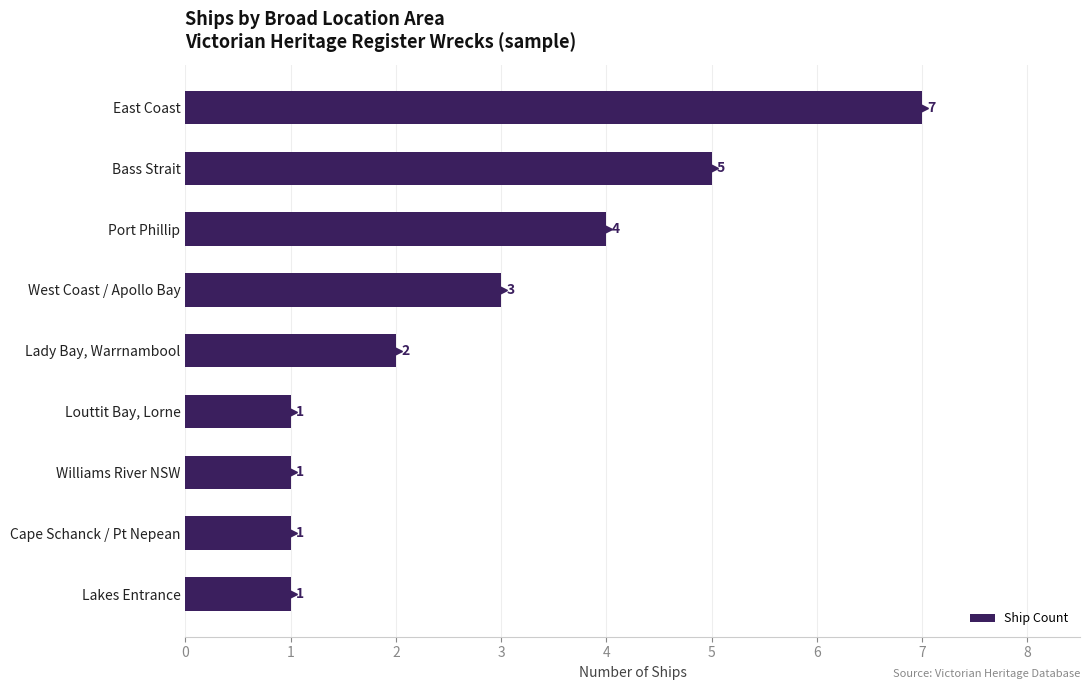

What is the average value?

3